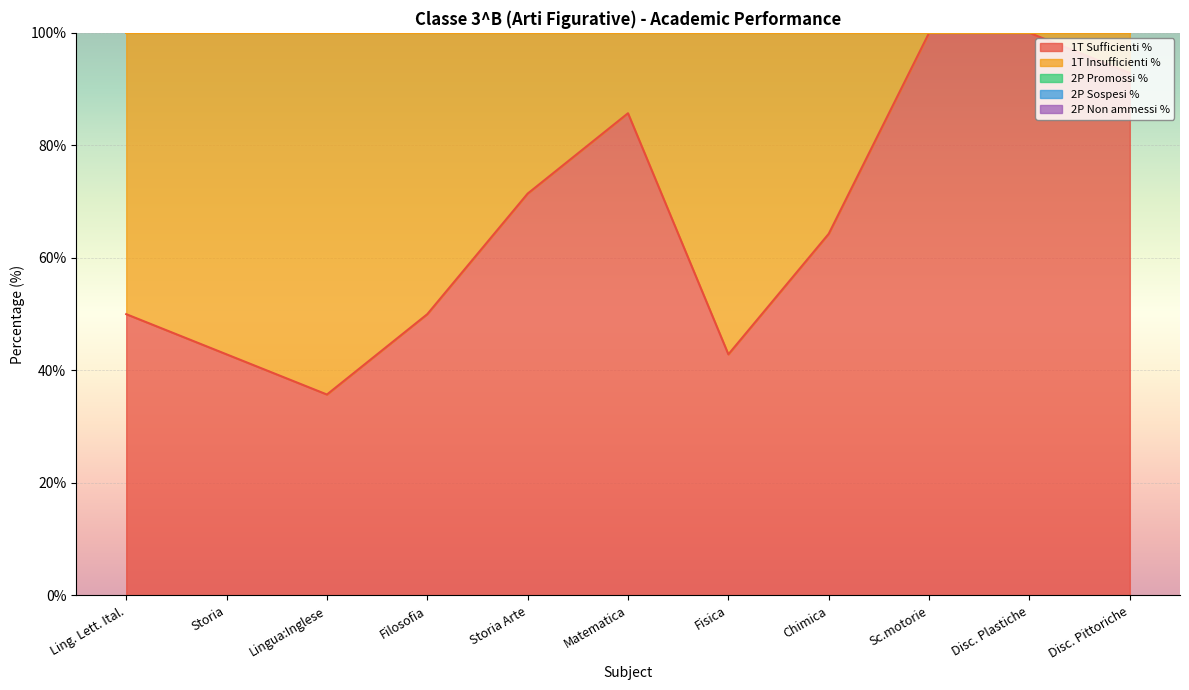

What position from the right is Storia?

10